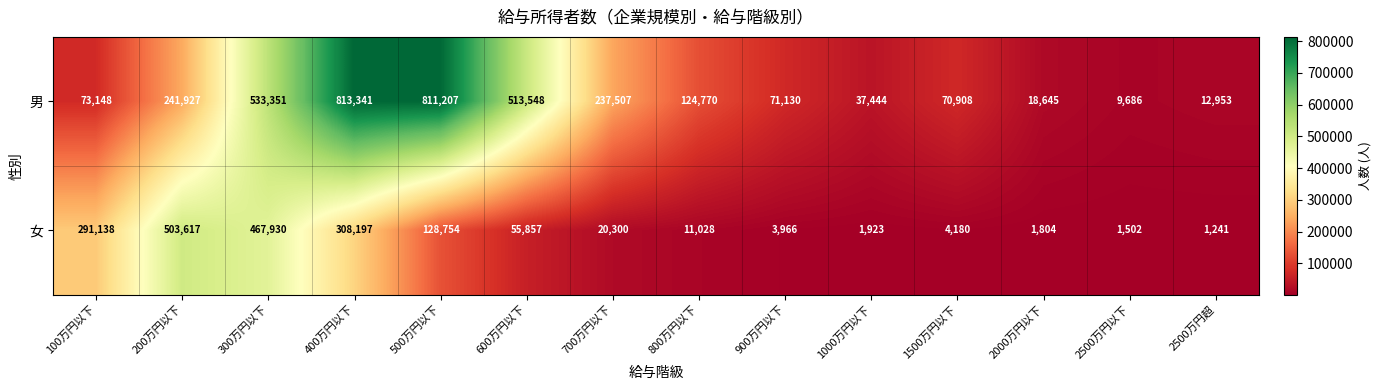

What is the difference between the maximum and minimum values in the 男 series?

803655